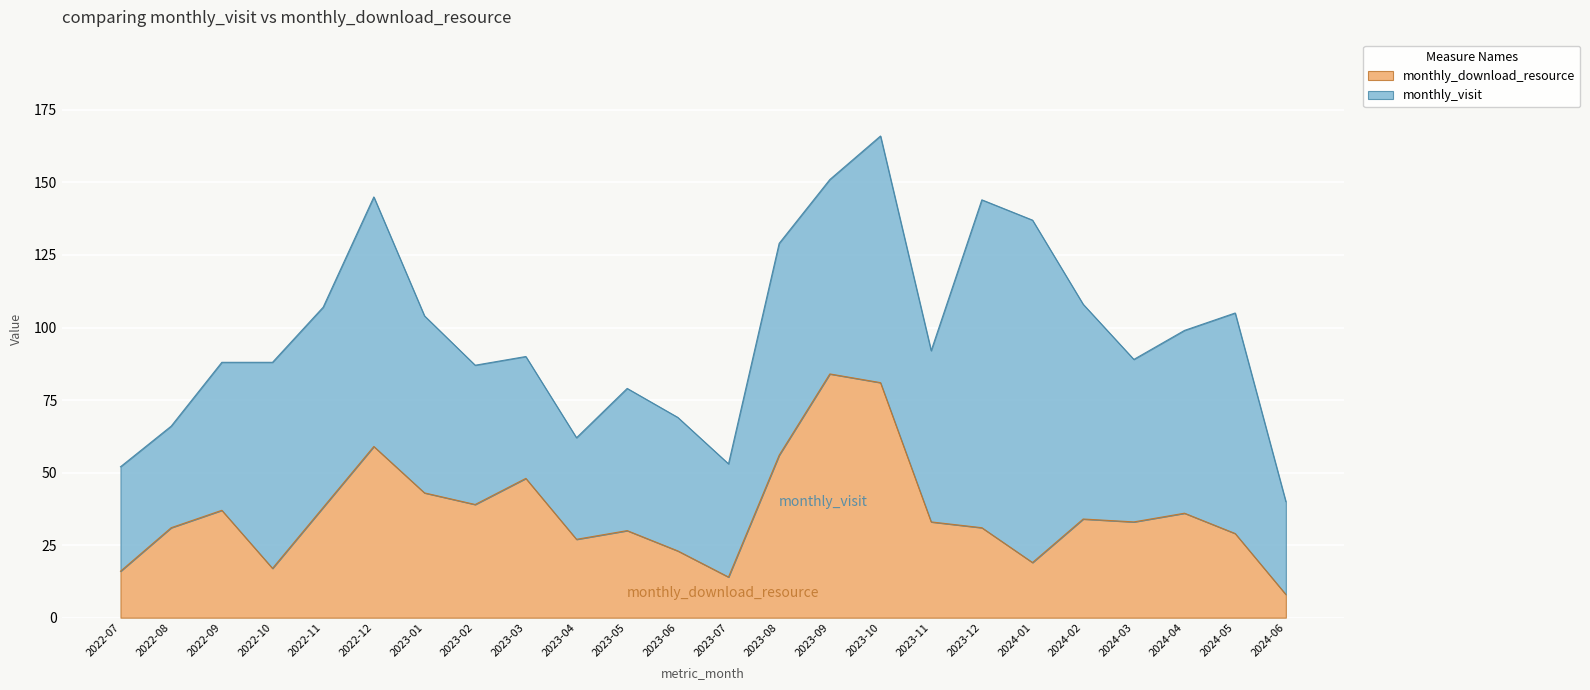

What is the difference between the second highest and minimum values?

73